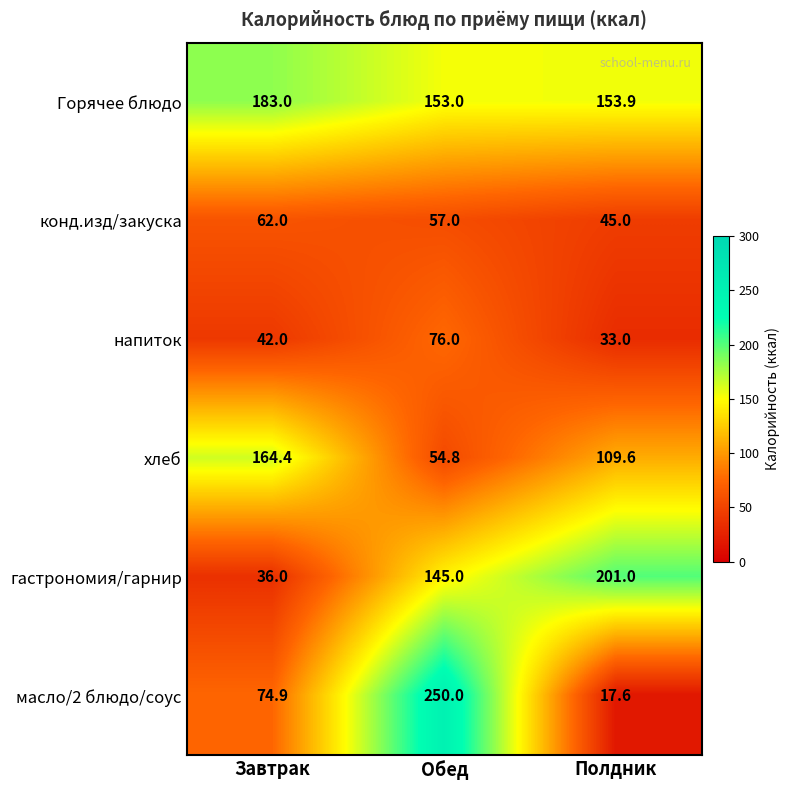

What value does the конд.изд/закуска series have at Полдник?

45.0